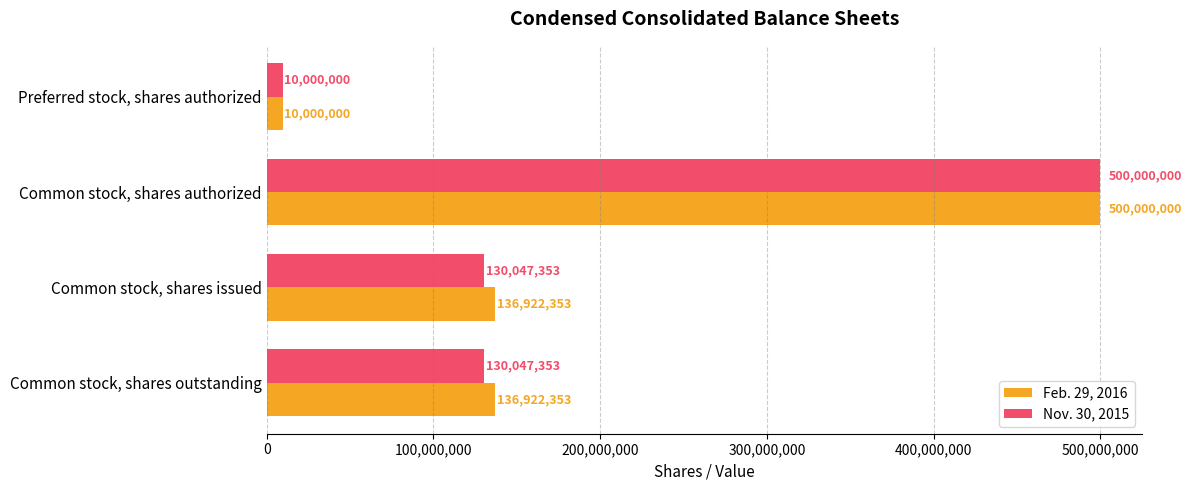

What is the minimum value shown in the chart?

10000000